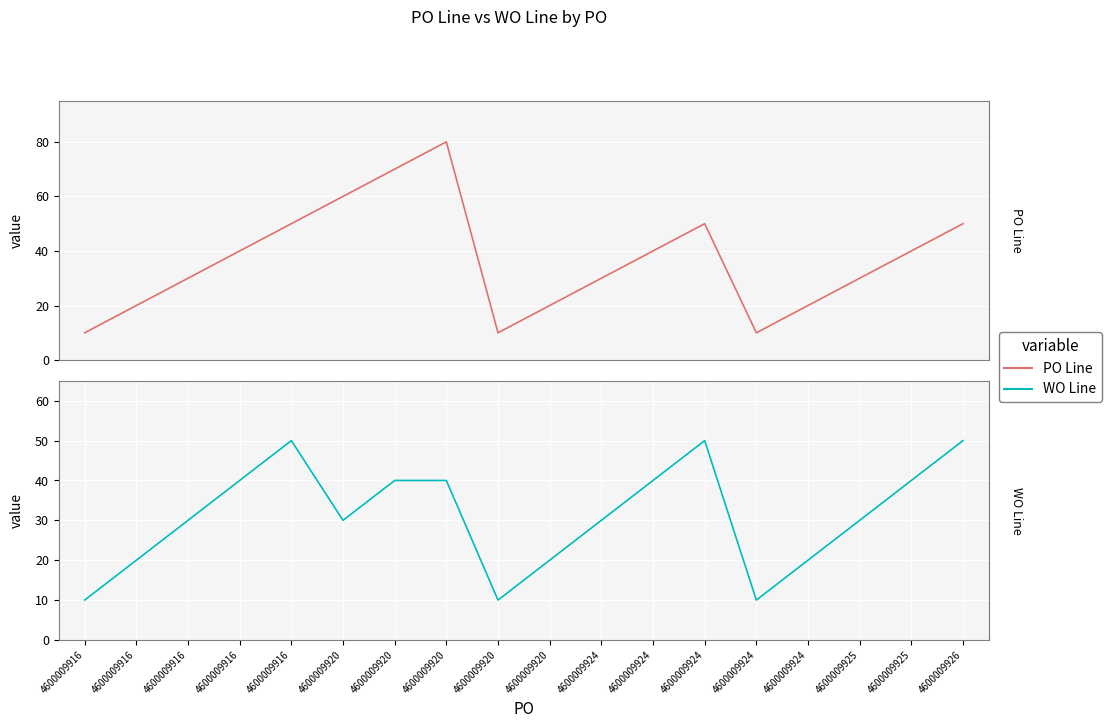

Is it true that PO Line equals 54 at 4600009925?

False